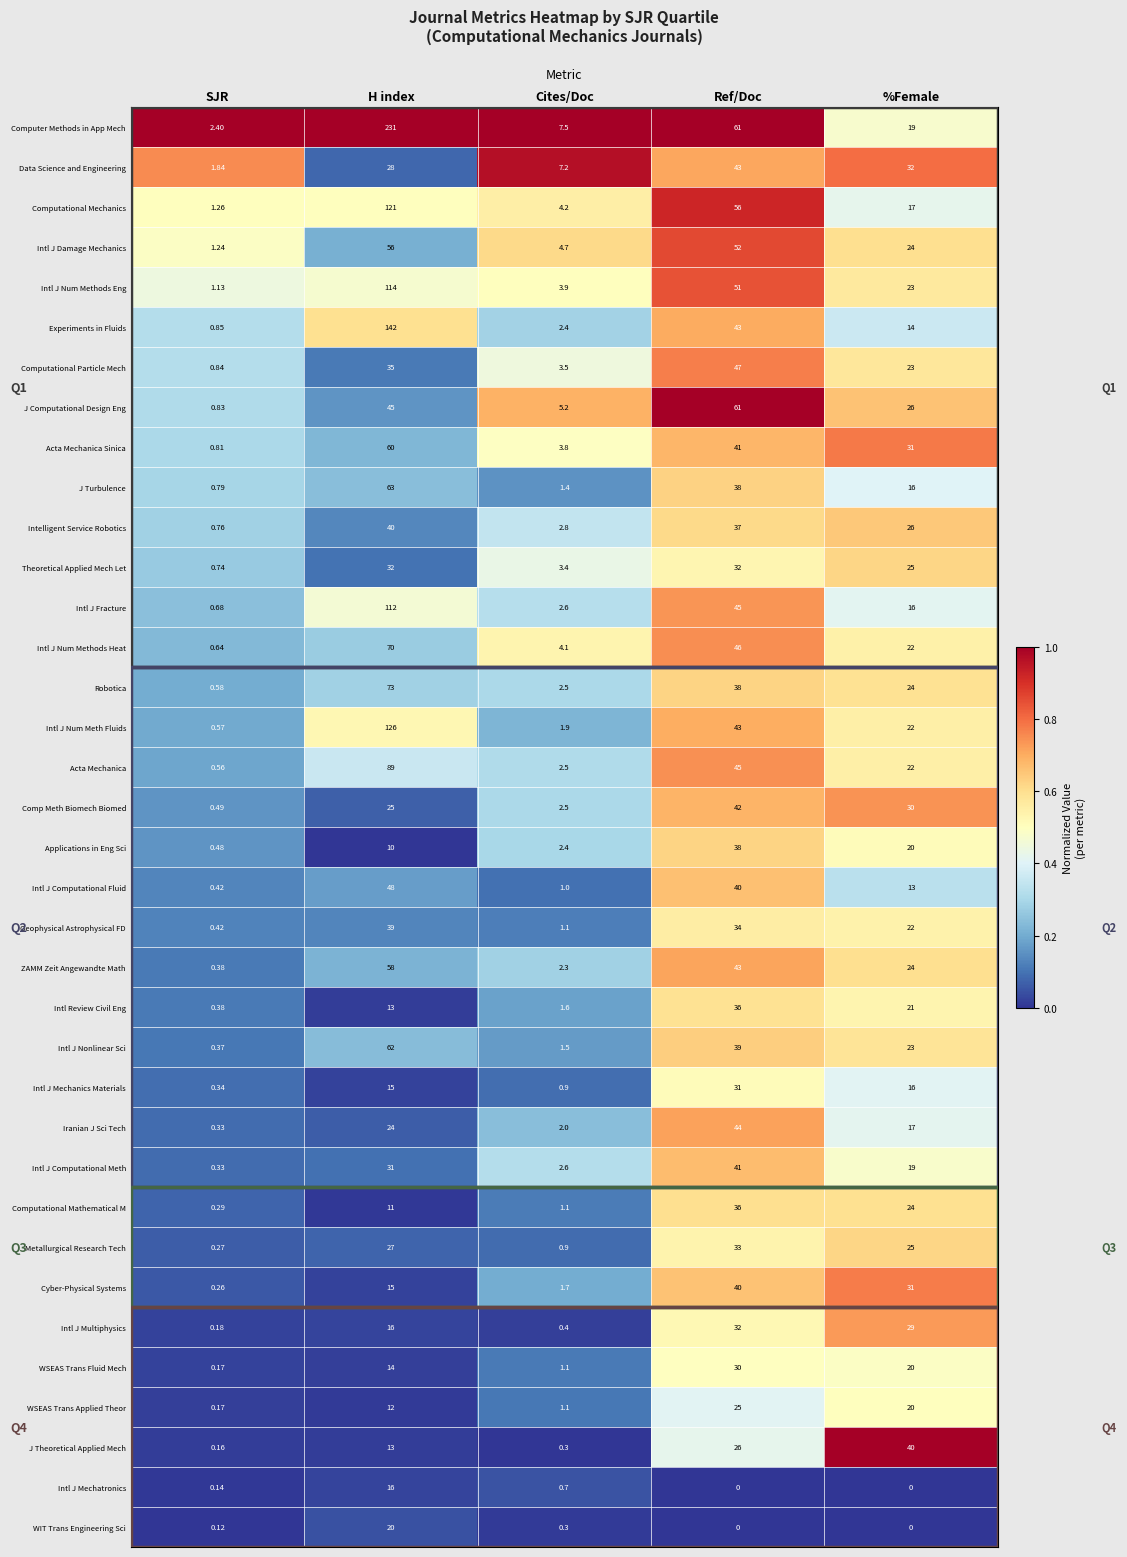

At which category is the sum across all series the highest?

H index